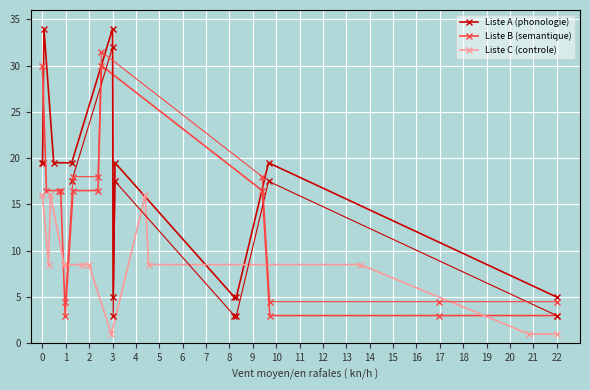

Reading left to right, list all the values displayed in this chart.

Liste A (phonologie): 5.0	19.5	5.0	5.0	19.5	5.0	34.0	19.5	19.5	34.0	19.5	19.5
Liste B (semantique): 3.0	3.0	3.0	16.5	30.0	16.5	16.5	3.0	16.5	16.5	16.5	30.0
Liste C (controle): 1.0	1.0	8.5	8.5	16.0	1.0	8.5	8.5	8.5	16.0	8.5	16.0